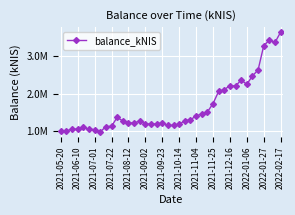

Does the chart have visible grid lines?

Yes